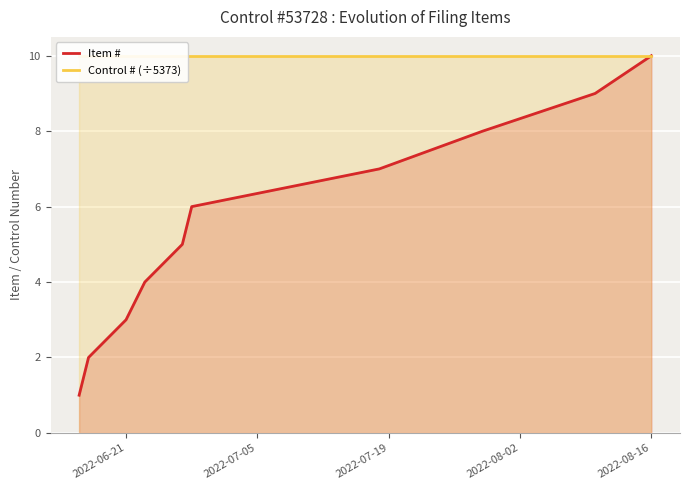

At how many categories does at least one series exceed 9?

10